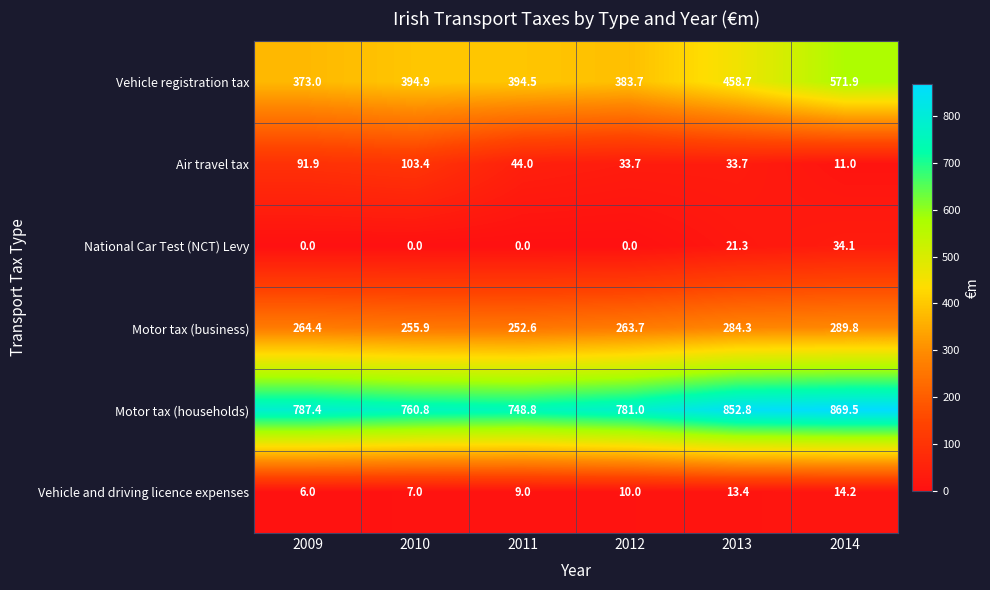

What is the difference between the highest and lowest values at 2011?

748.8